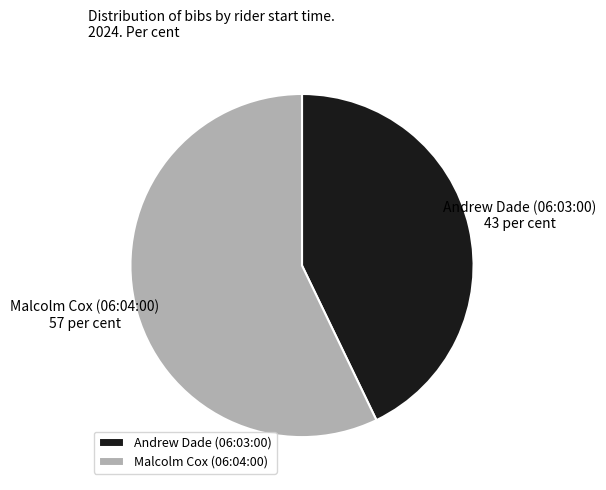

Combined, do Malcolm Cox (06:04:00) and Andrew Dade (06:03:00) account for over 50%?

Yes